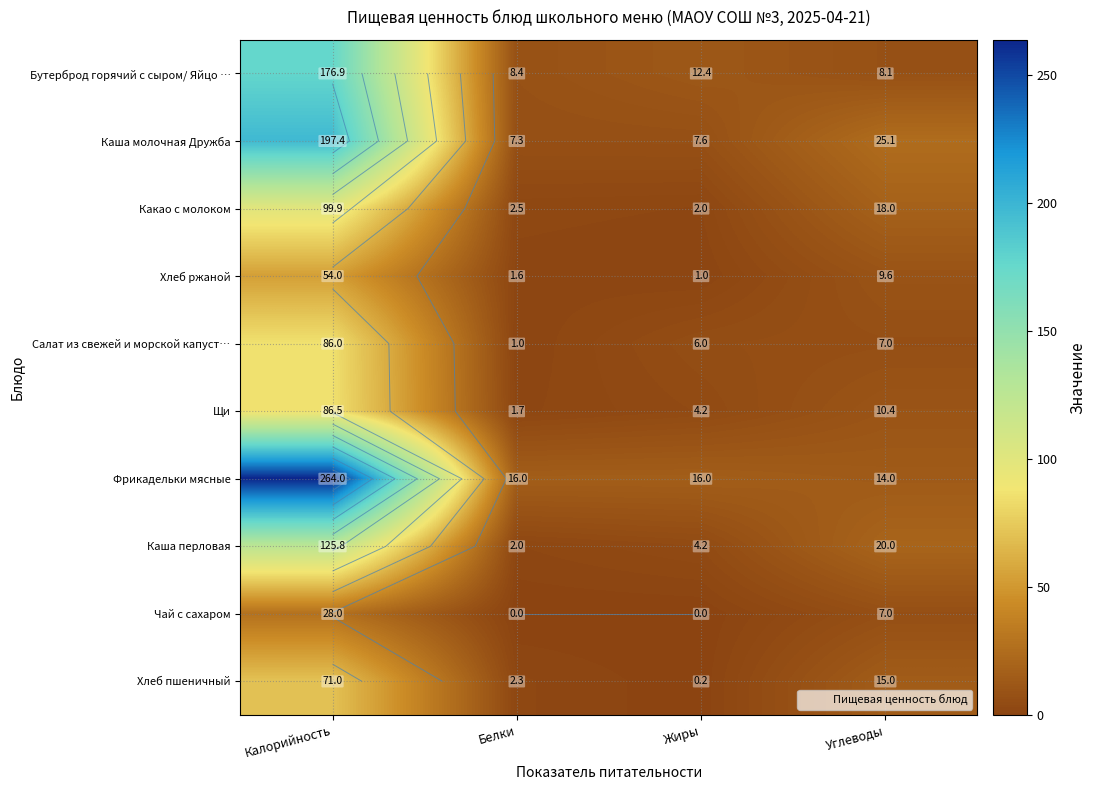

At which label is Каша перловая closest to 63?

Углеводы